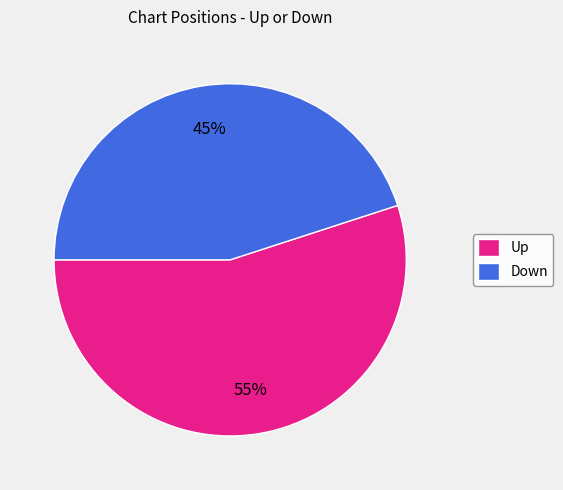

How many segments does this pie chart have?

2